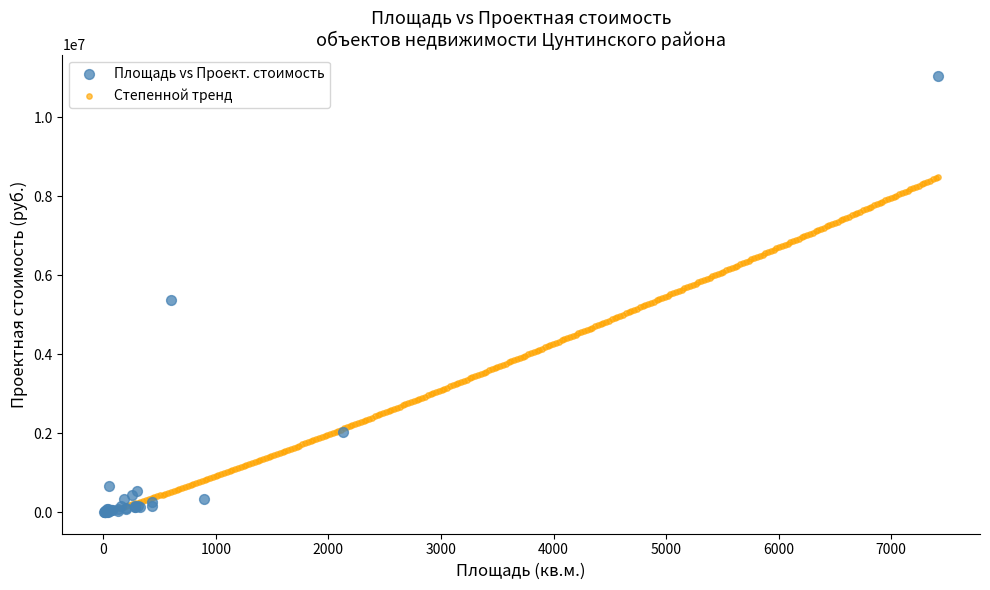

Which series contains the highest Y value?

Площадь vs Проект. стоимость